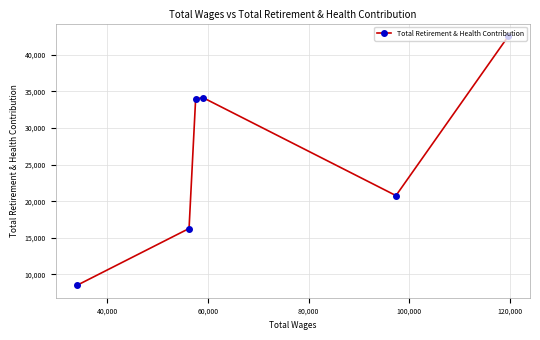

What is the maximum value shown in the chart?

42564